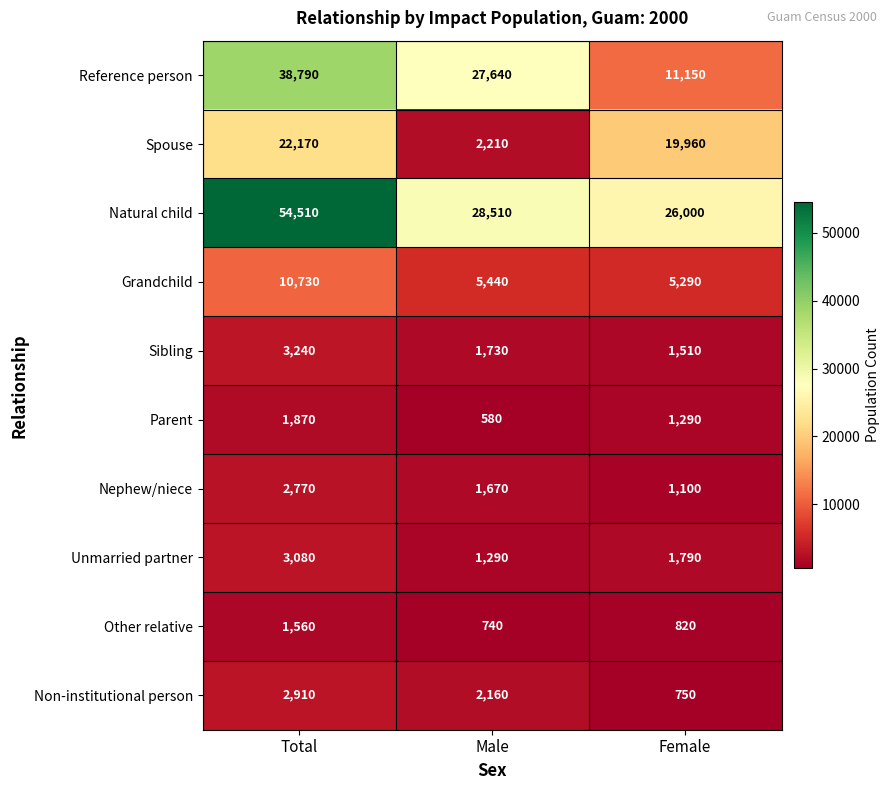

What is the average value of the Reference person series?

25860